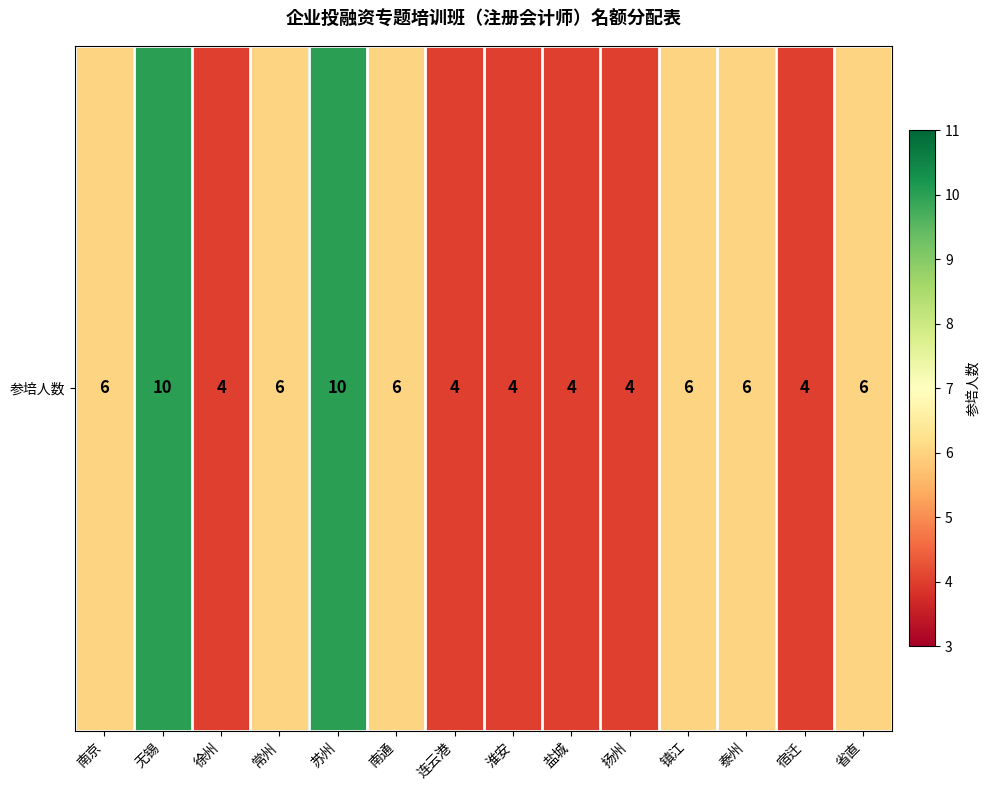

Reading right to left, list all the values displayed in this chart.

6	4	6	6	4	4	4	4	6	10	6	4	10	6